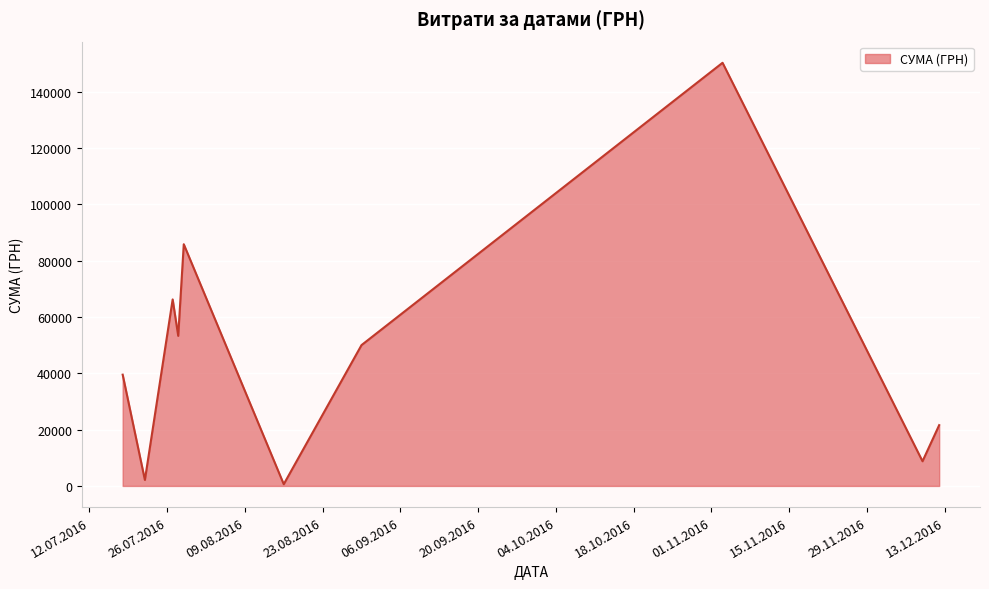

What is the greatest value displayed?

150216.7